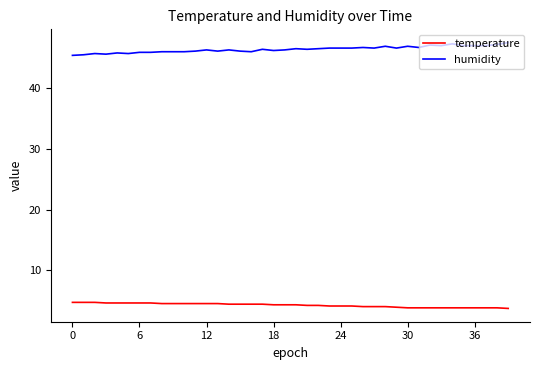

True or false: temperature and humidity cross at least once.

False